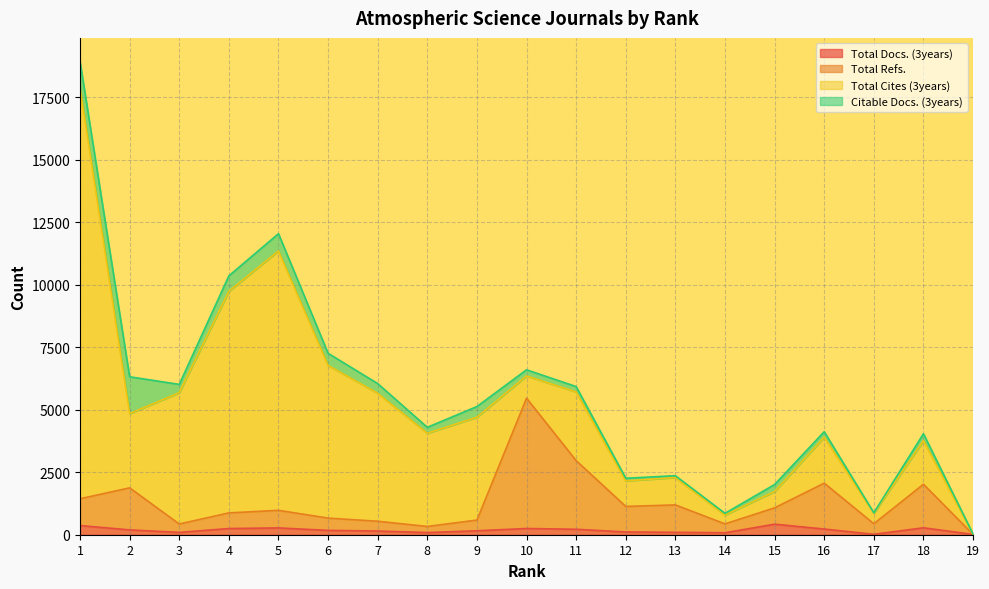

How many interior local peaks does the Total Refs. series have?

6